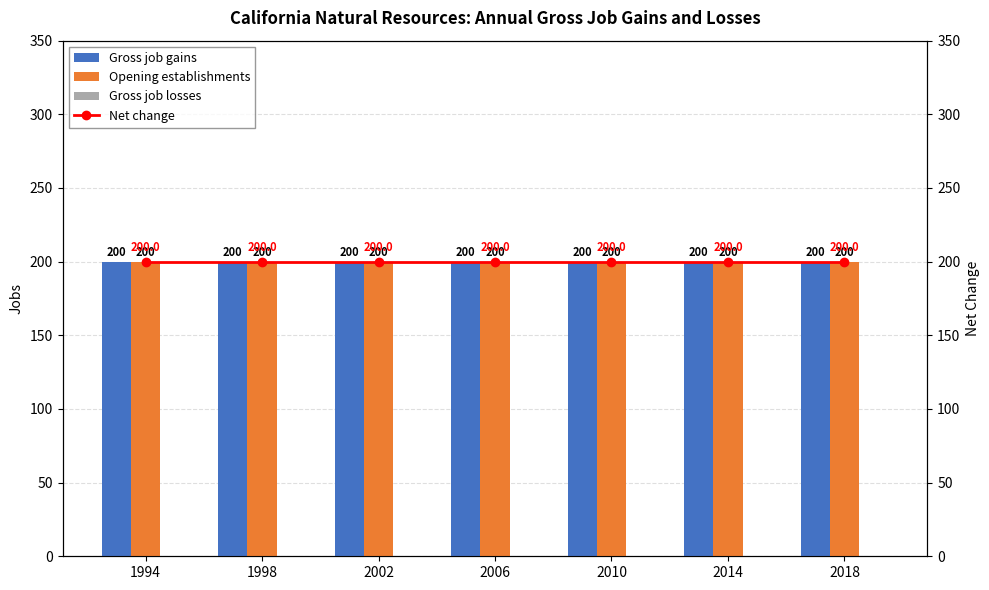

What is the value of the Gross job gains bar at the 2nd from the left?

200